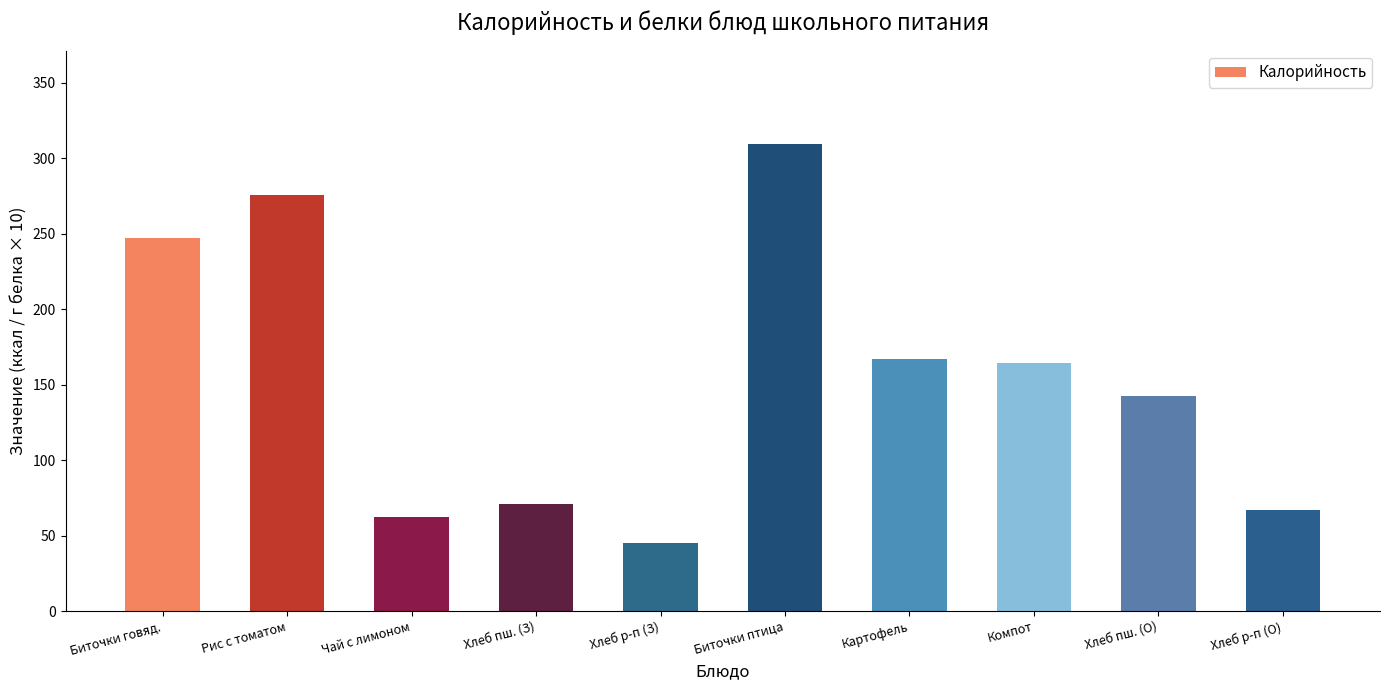

Which has a higher value, Хлеб р-п (О) or Биточки птица?

Биточки птица